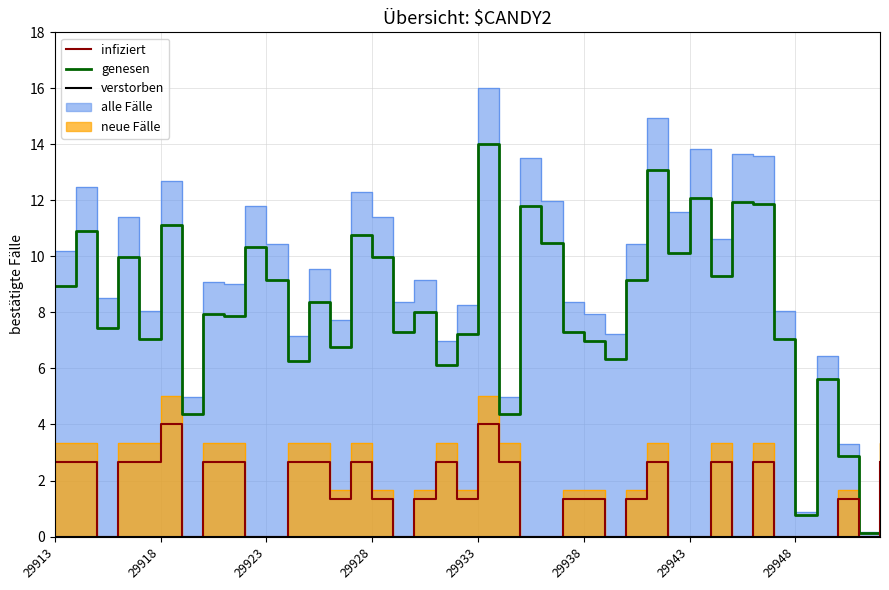

What is the difference between the infiziert values at 29933 and 29?

2.7